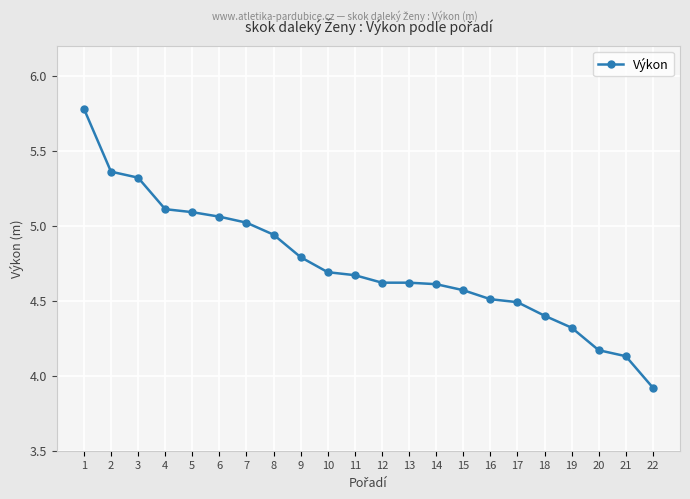

What is the smallest value displayed?

3.9